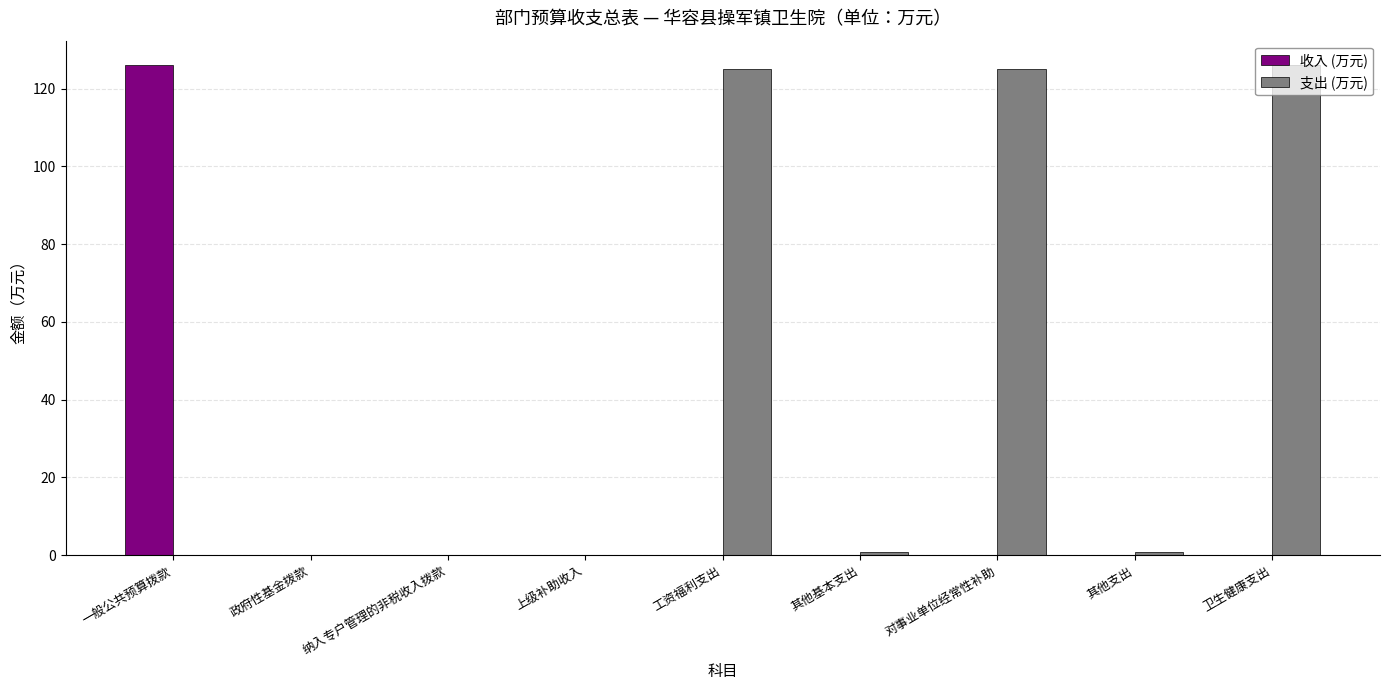

What are all the series names shown in the legend?

收入 (万元), 支出 (万元)